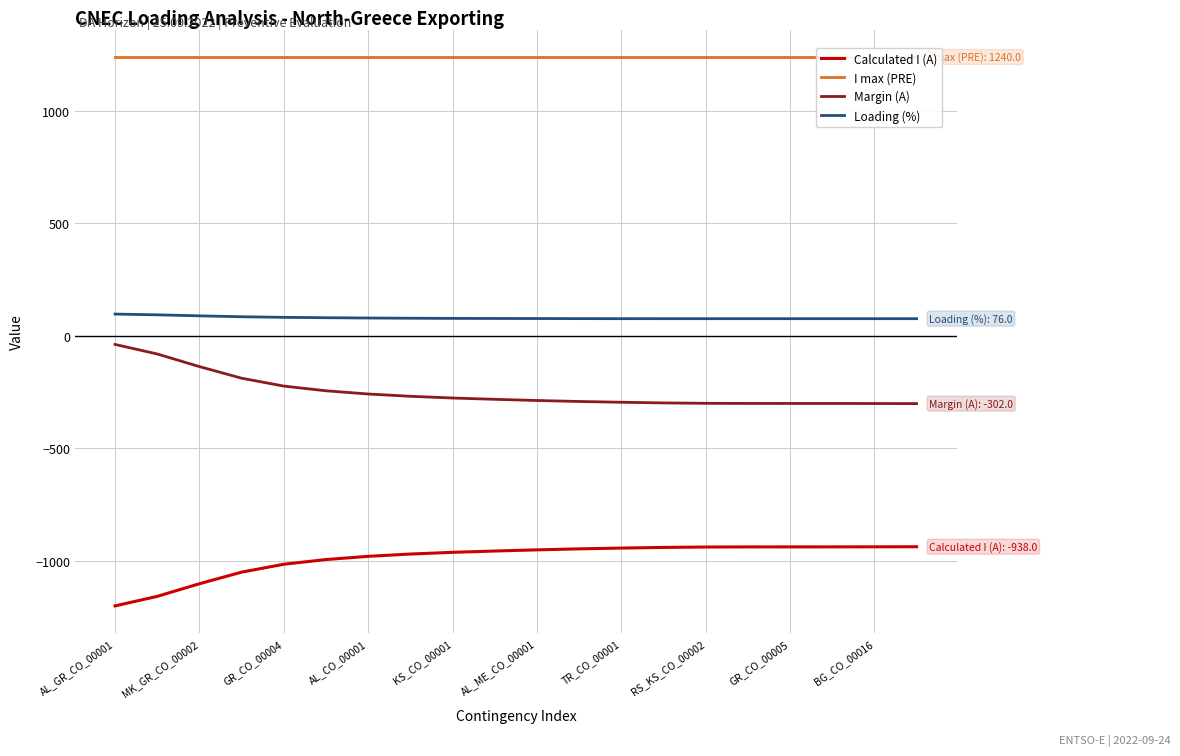

What is the minimum value for Margin (A)?

-301.6